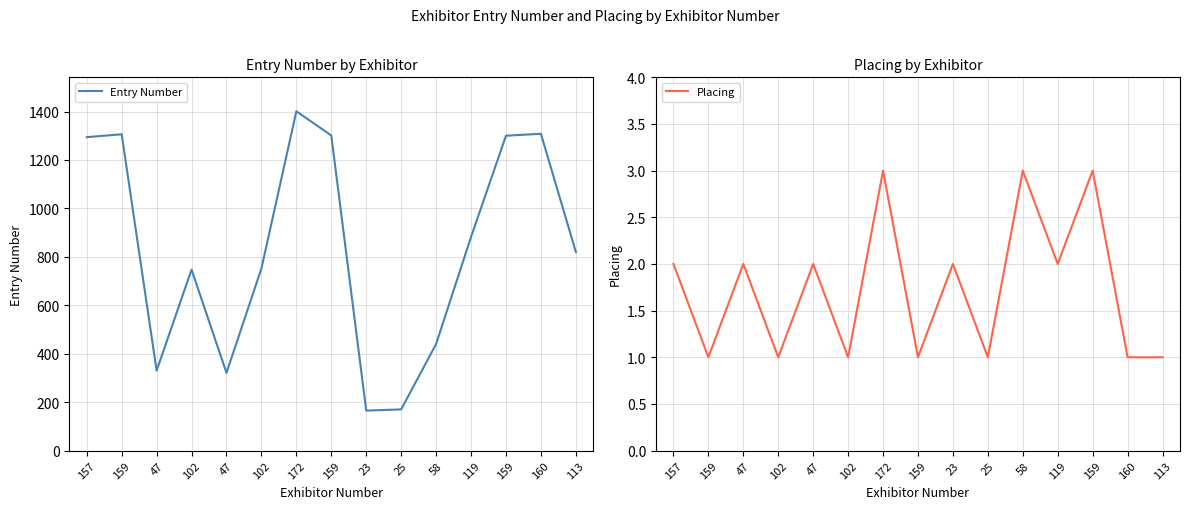

Between 160 and 159, which is larger?

160